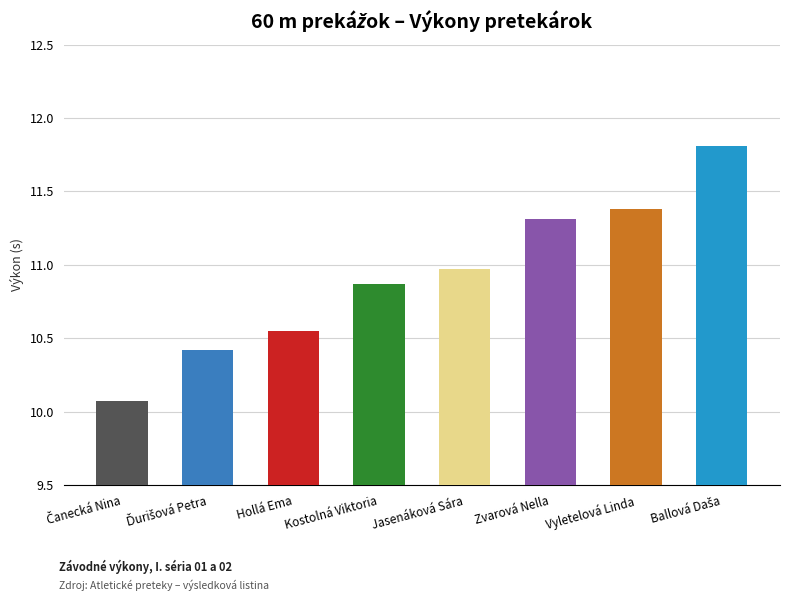

What position from the right is Zvarová Nella?

3